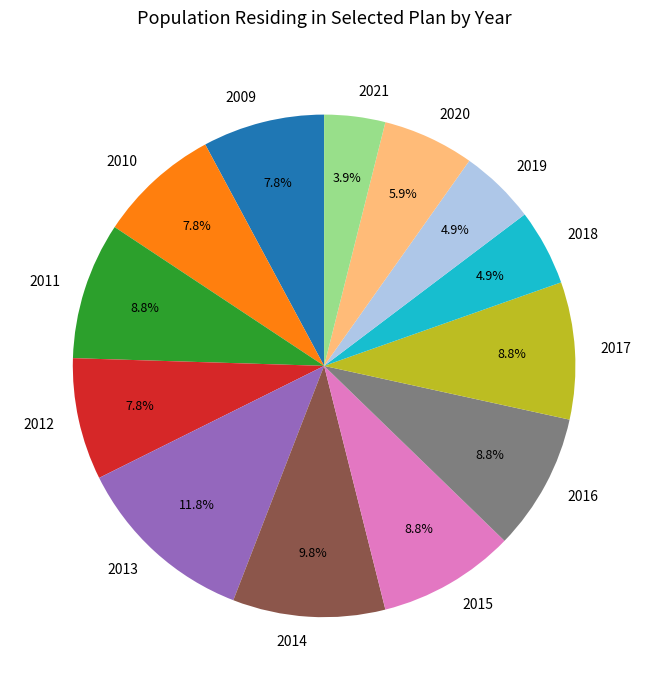

Between 2019 and 2017, which is larger?

2017